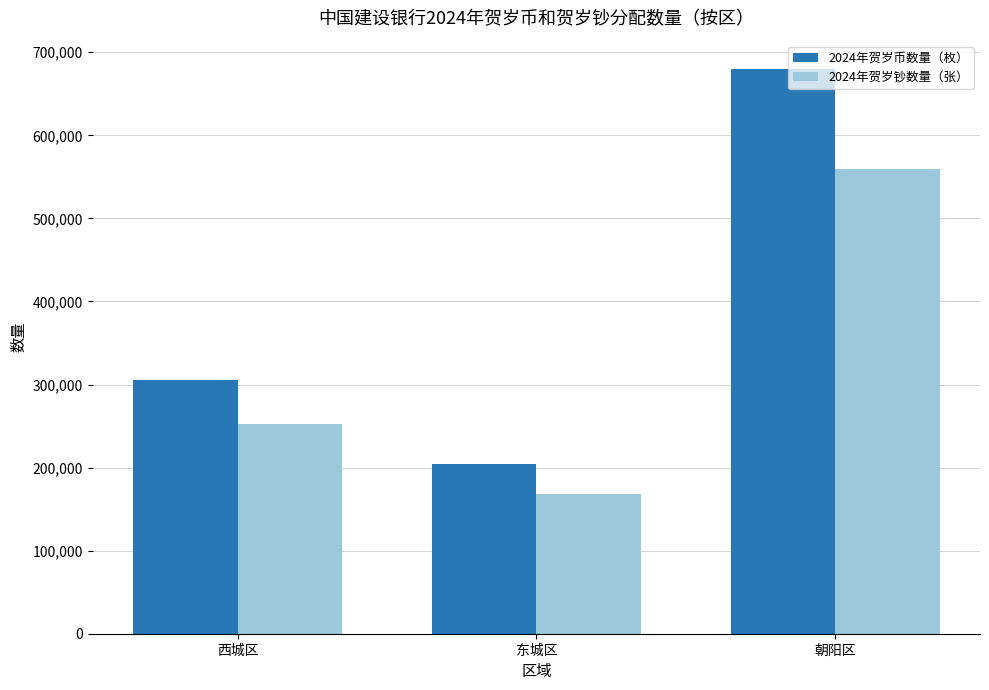

At 东城区, list the series in order from smallest to largest.

2024年贺岁钞数量（张）, 2024年贺岁币数量（枚）